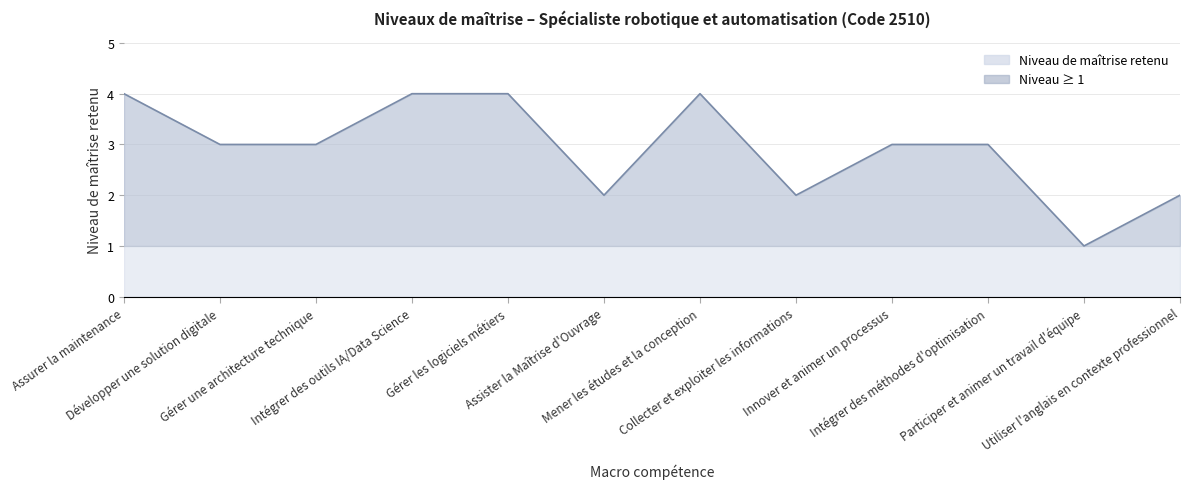

What value does the data have at Intégrer des outils IA/Data Science?

4